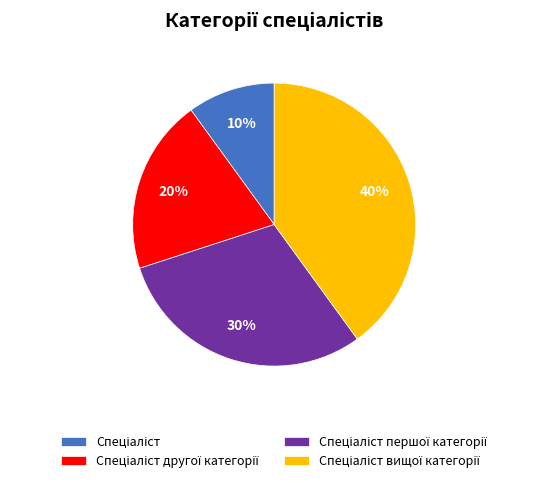

To the nearest percent, what is the difference between the largest and smallest slice percentages?

30%